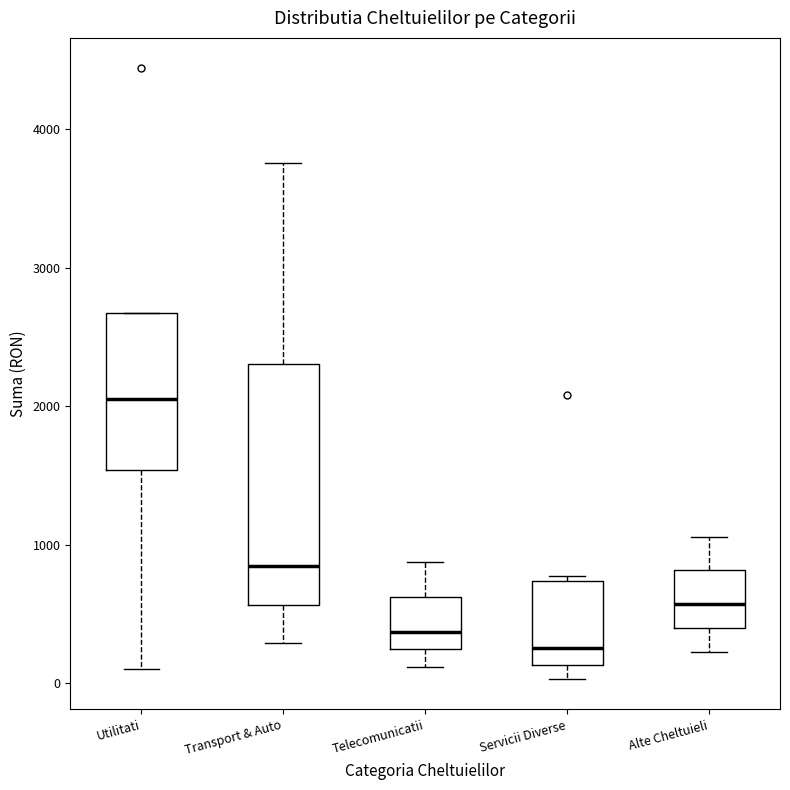

Which box is the tallest, from its lower edge to its upper edge?

Transport & Auto